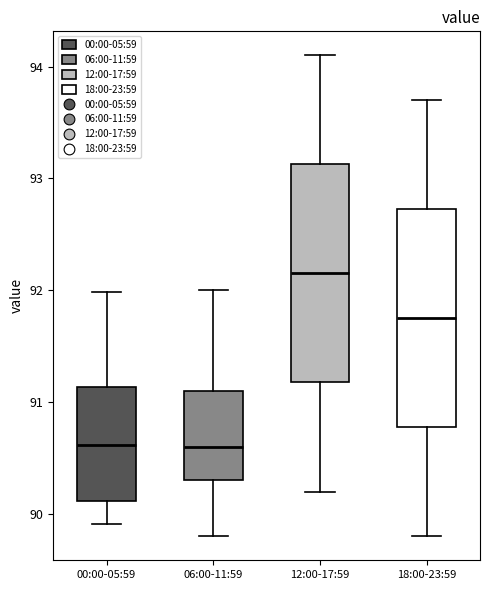

Where does the median line of the box for 00:00-05:59 sit on the y-axis? The values are not printed on the chart, so give them approximately, as read against the axis.

90.6